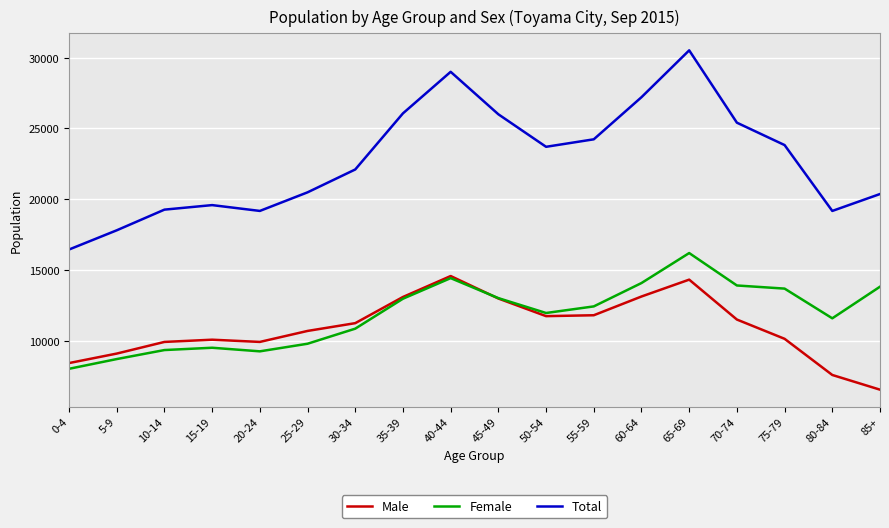

What value does the Female series have at 5-9, to the nearest 100?

8700